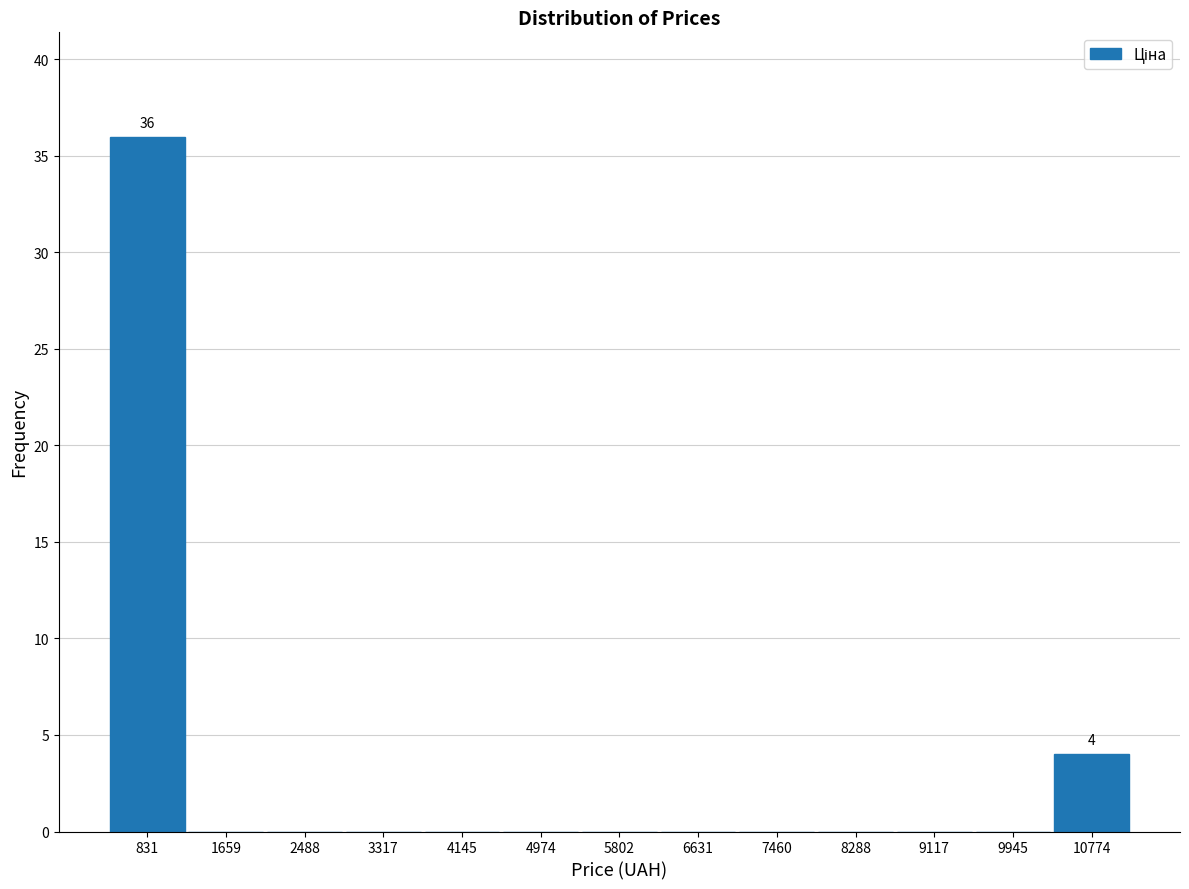

Over which range of the x-axis is the bar tallest?

400 to 1200